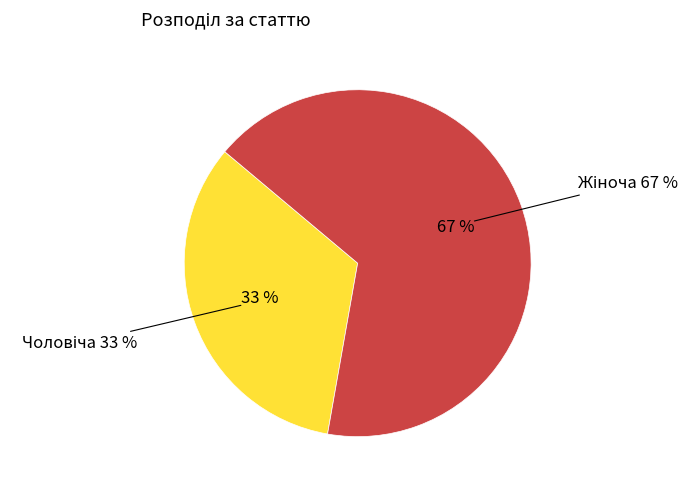

Is there any slice that represents more than half of the pie?

Yes